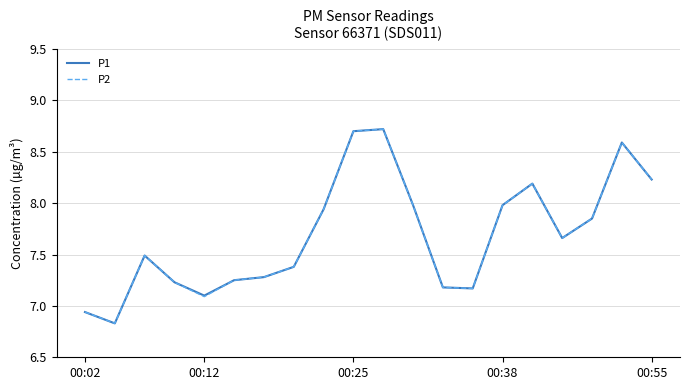

What is the maximum value shown in the chart?

8.7